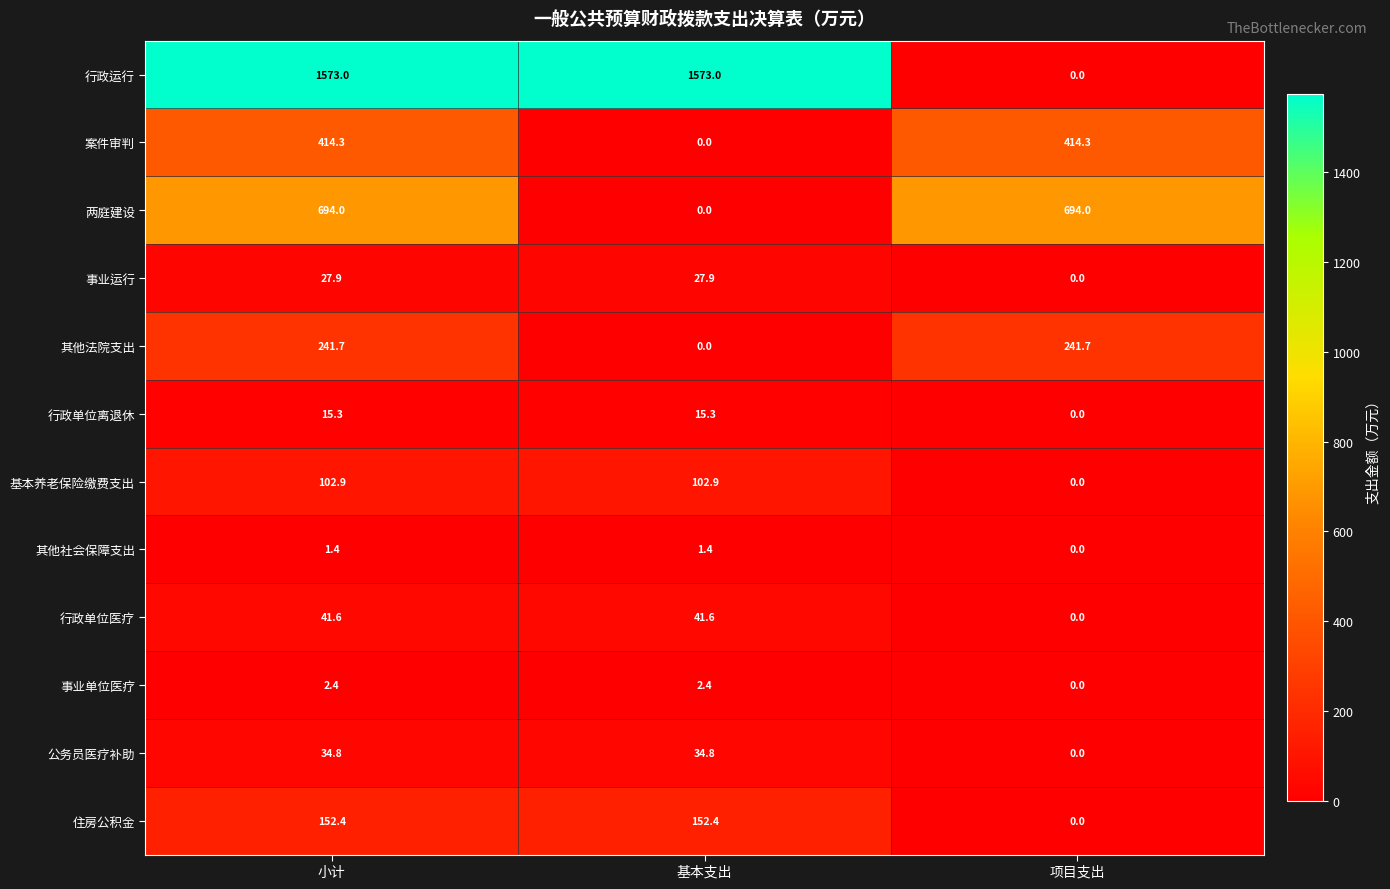

Which category has the lowest value in the 行政单位医疗 series?

项目支出